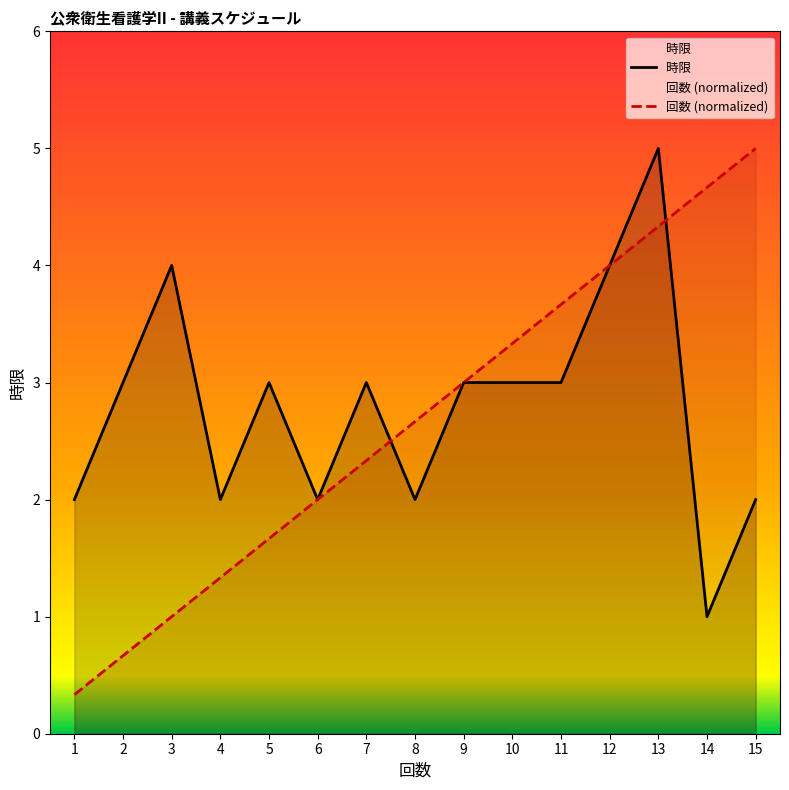

True or false: 回数 has a value of 5.0 at 15.

True